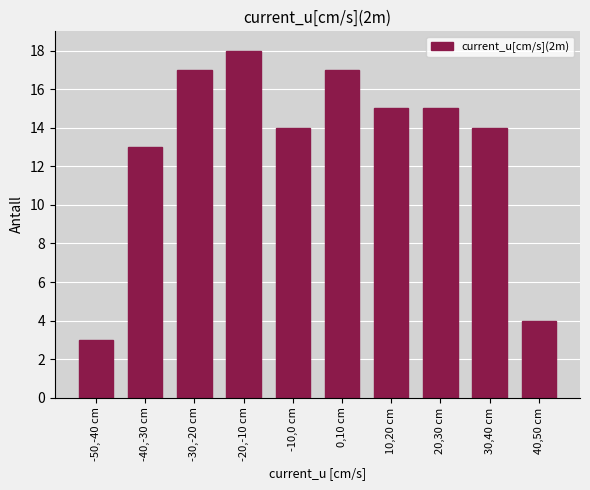

Reading left to right, transcribe all the data shown in this chart.

-50,-40 cm=3	-40,-30 cm=13	-30,-20 cm=17	-20,-10 cm=18	-10,0 cm=14	0,10 cm=17	10,20 cm=15	20,30 cm=15	30,40 cm=14	40,50 cm=4